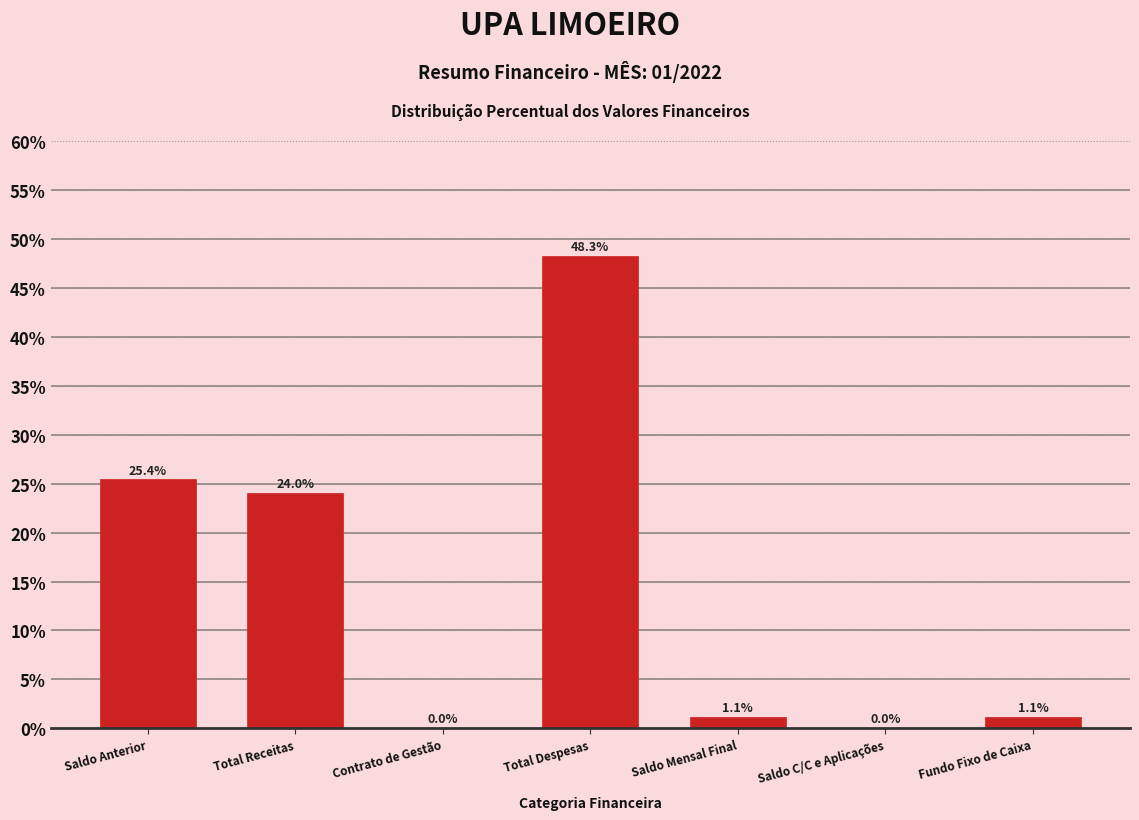

Reading left to right, extract all data points from this chart.

Saldo Anterior=25.4	Total Receitas=24.0	Contrato de Gestão=0.0	Total Despesas=48.3	Saldo Mensal Final=1.1	Saldo C/C e Aplicações=0.0	Fundo Fixo de Caixa=1.1